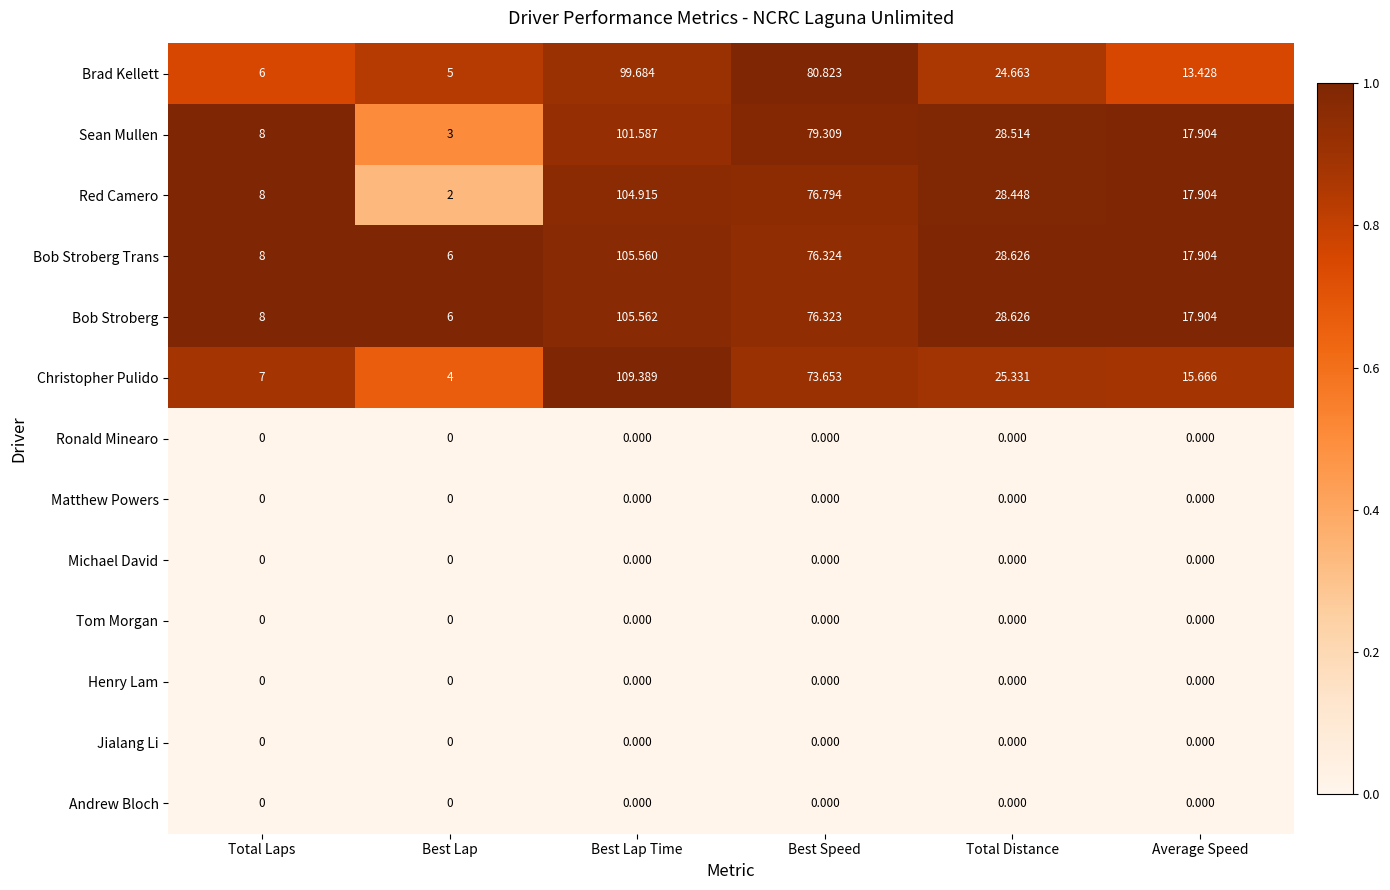

At which label is Brad Kellett closest to 52?

Total Distance